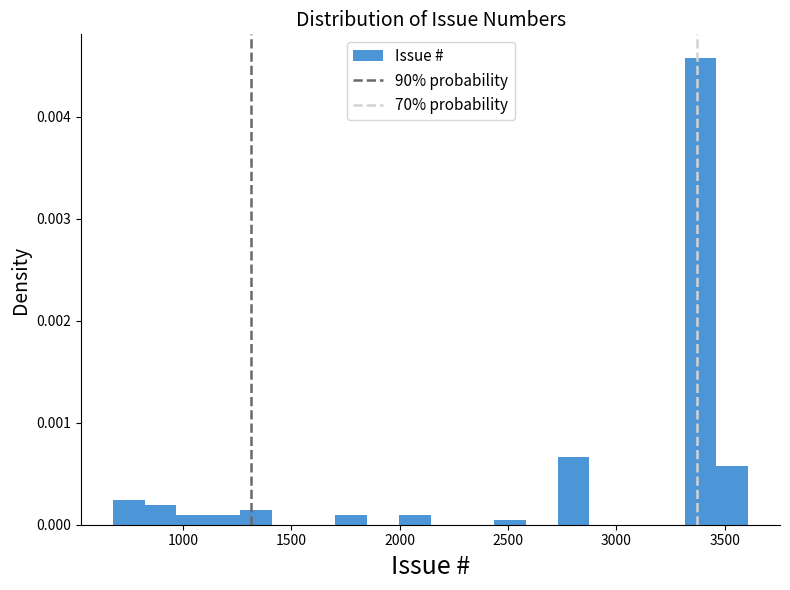

Around what value on the x-axis is the tallest bar? Give the approximate position of its centre, as read against the axis.

3400